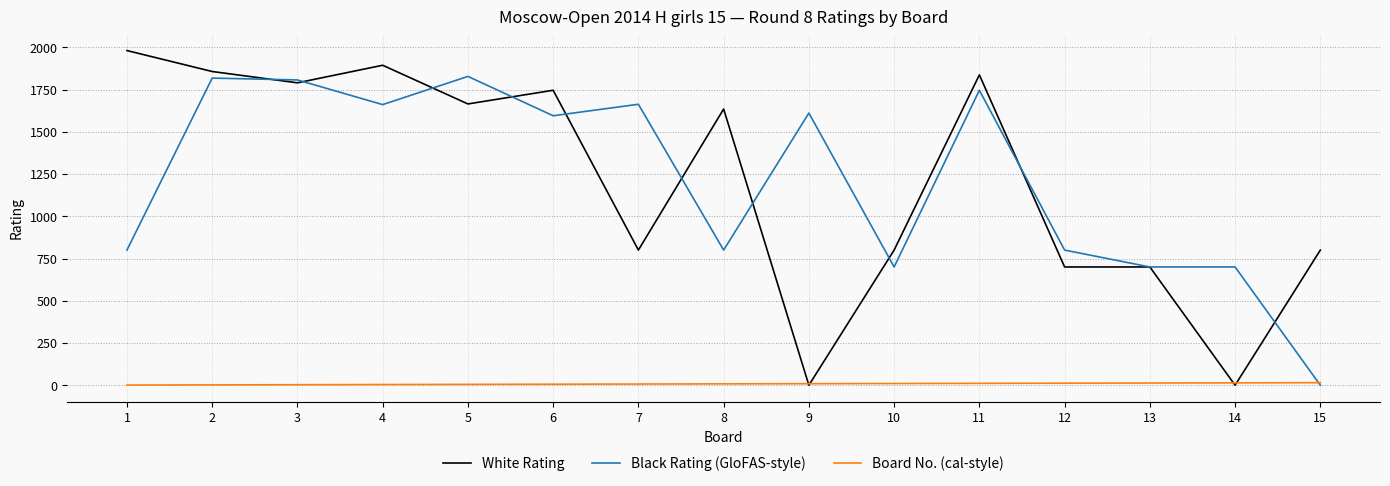

What is the average value of the White Rating series?

1214